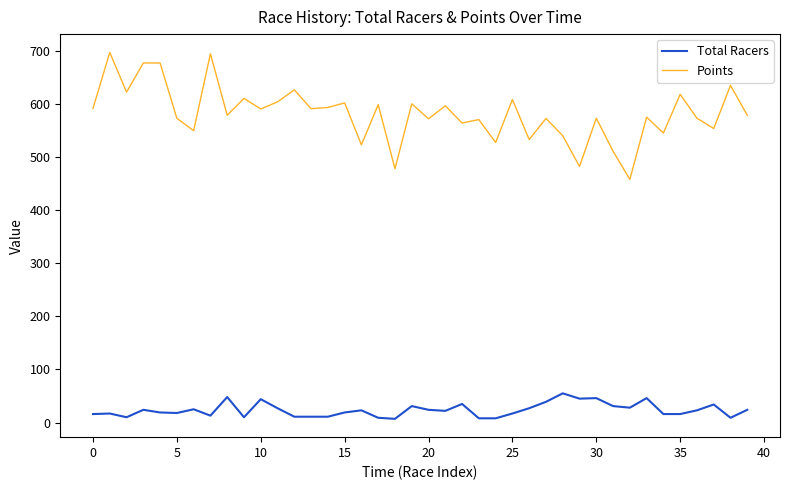

Rank the series by their maximum value, from lowest to highest.

Total Racers, Points